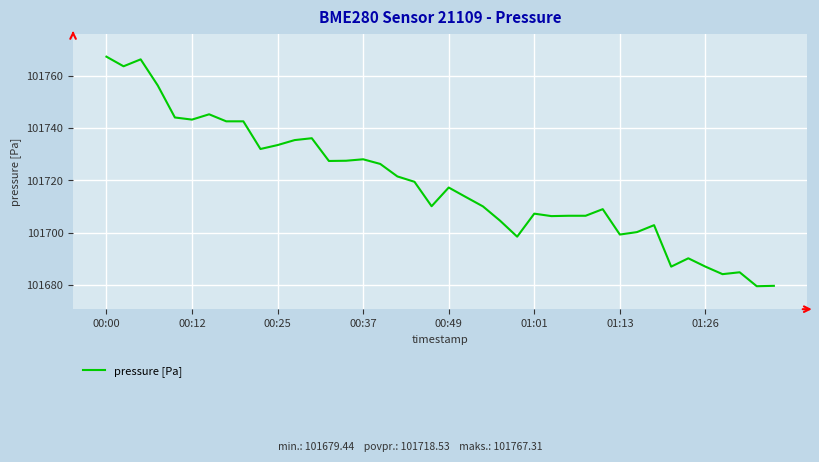

What is the difference between the maximum and minimum values?

87.9